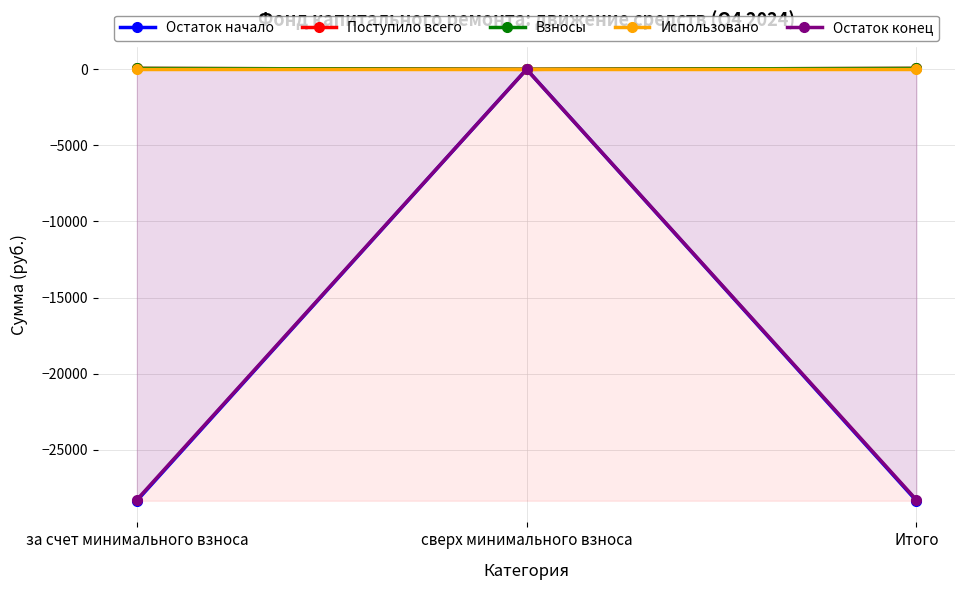

Reading left to right, extract all data points from this chart.

Остаток начало: за счет минимального взноса=-28357.4	сверх минимального взноса=0.0	Итого=-28357.4
Поступило всего: за счет минимального взноса=59.2	сверх минимального взноса=0.0	Итого=59.2
Взносы: за счет минимального взноса=59.1	сверх минимального взноса=0.0	Итого=59.1
Использовано: за счет минимального взноса=0.0	сверх минимального взноса=0.0	Итого=0.0
Остаток конец: за счет минимального взноса=-28298.2	сверх минимального взноса=0.0	Итого=-28298.2